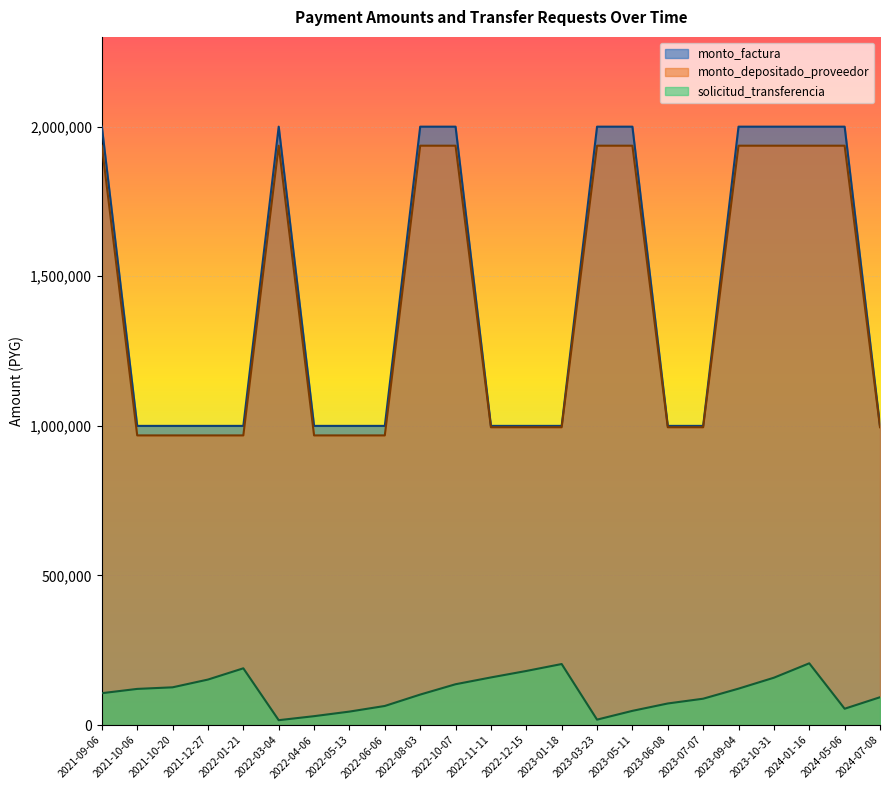

What are all the series names shown in the legend?

monto_factura, monto_depositado_proveedor, solicitud_transferencia